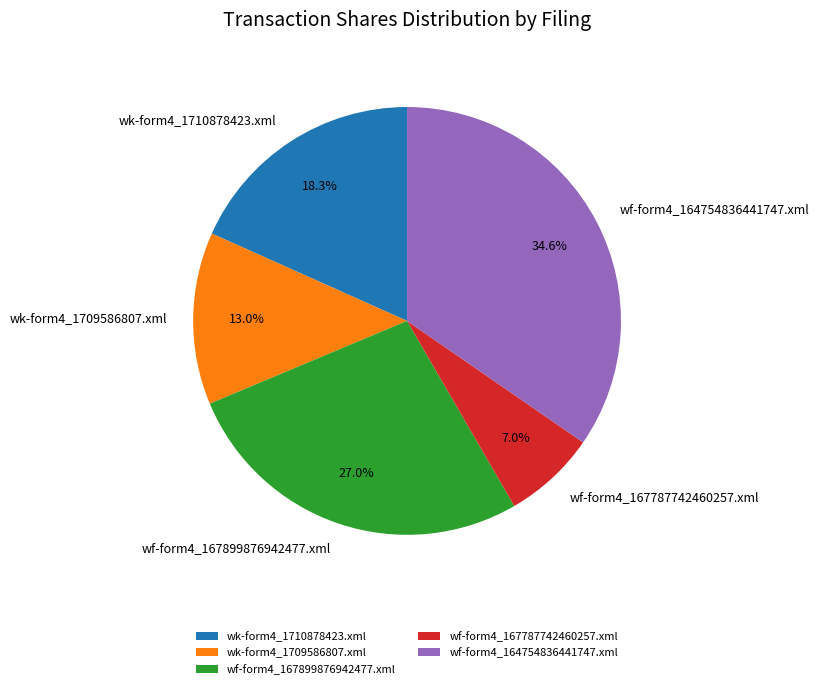

To the nearest percent, what is the combined percentage of wf-form4_167787742460257.xml and wk-form4_1710878423.xml?

25%